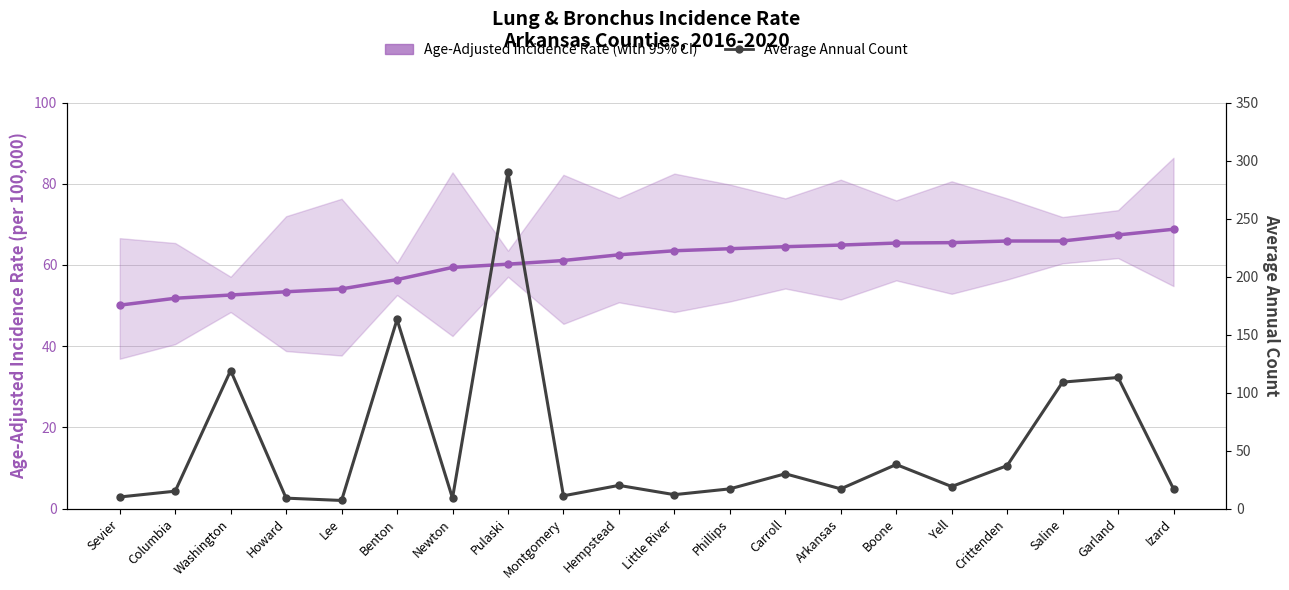

What value does the Age-Adjusted Incidence Rate series have at Washington?

52.6